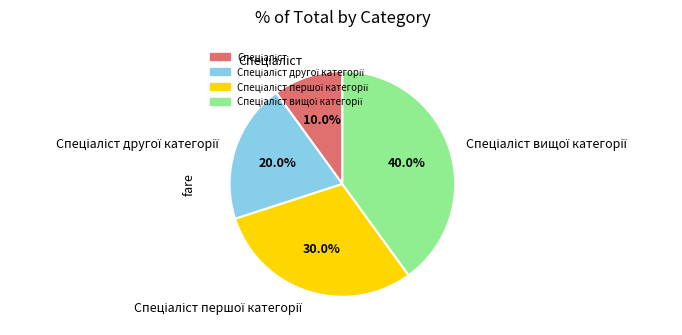

Does any single category account for the majority?

No